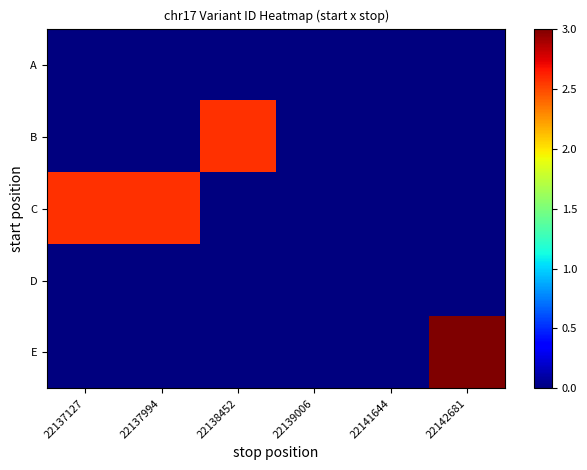

Reading left to right, list all the values displayed in this chart.

A: 22137127=0.0	22137994=0.0	22138452=0.0	22139006=0.0	22141644=0.0	22142681=0.0
B: 22137127=0.0	22137994=0.0	22138452=2.6	22139006=0.0	22141644=0.0	22142681=0.0
C: 22137127=2.6	22137994=2.6	22138452=0.0	22139006=0.0	22141644=0.0	22142681=0.0
D: 22137127=0.0	22137994=0.0	22138452=0.0	22139006=0.0	22141644=0.0	22142681=0.0
E: 22137127=0.0	22137994=0.0	22138452=0.0	22139006=0.0	22141644=0.0	22142681=3.0